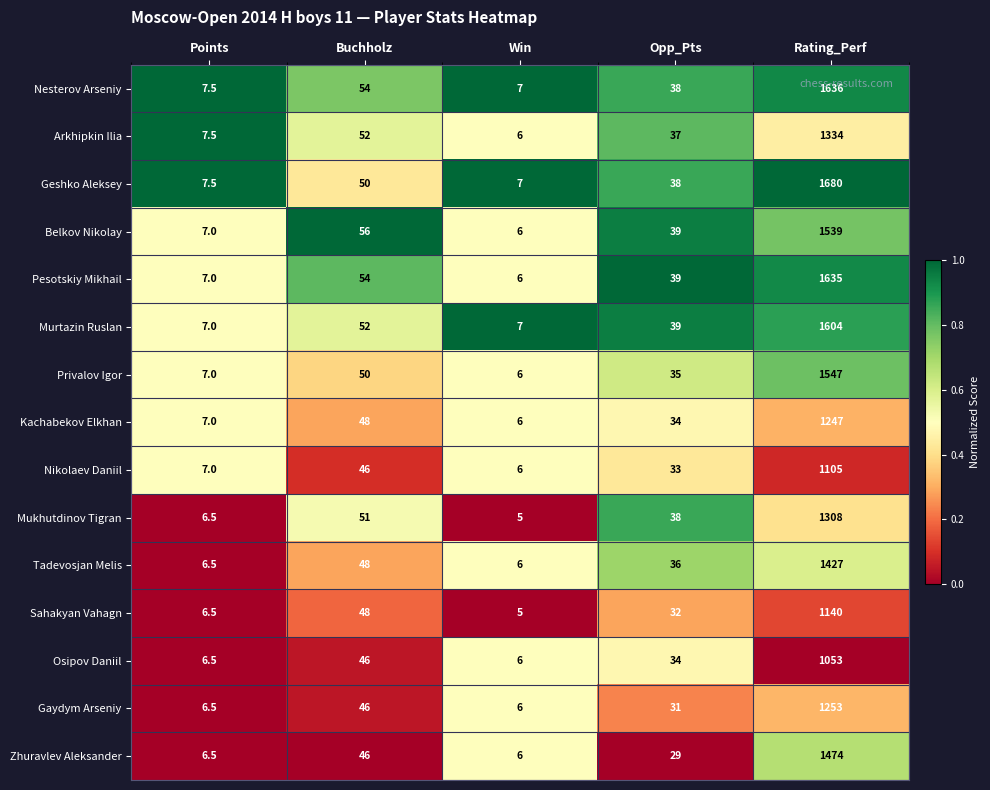

At which category is the sum across all series the highest?

Rating_Perf